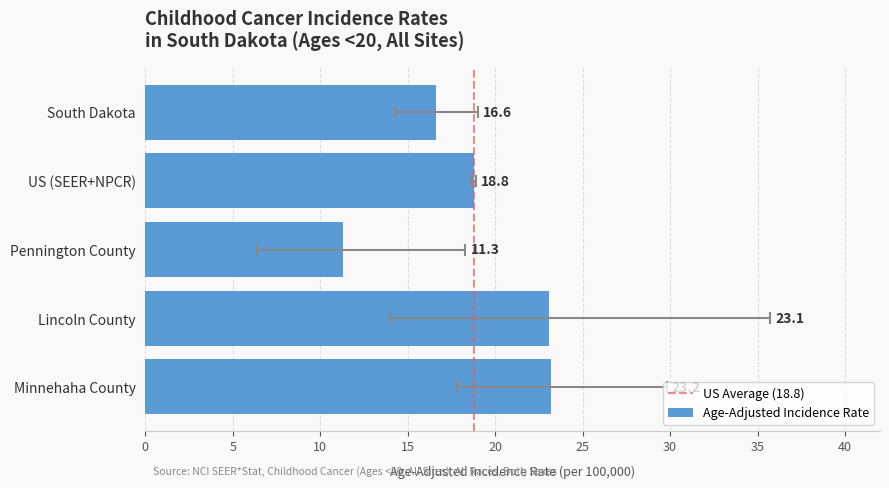

How many data points are above 18?

3